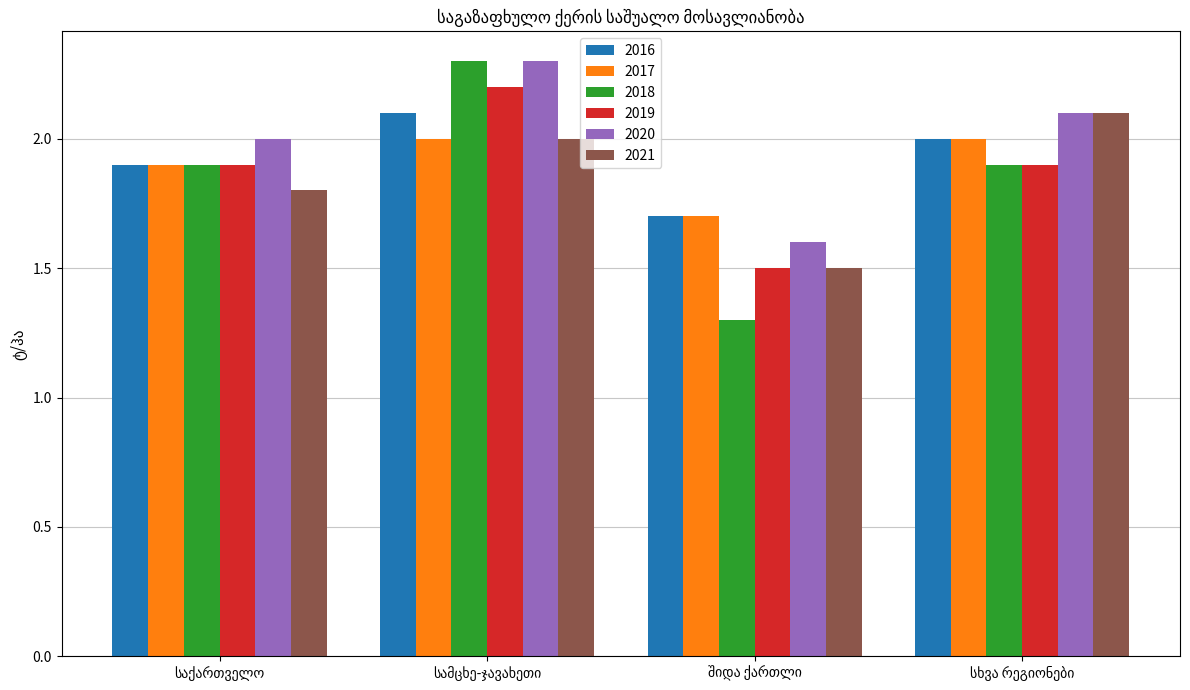

What is the value of the 2020 bar at the 2nd from the left?

2.3